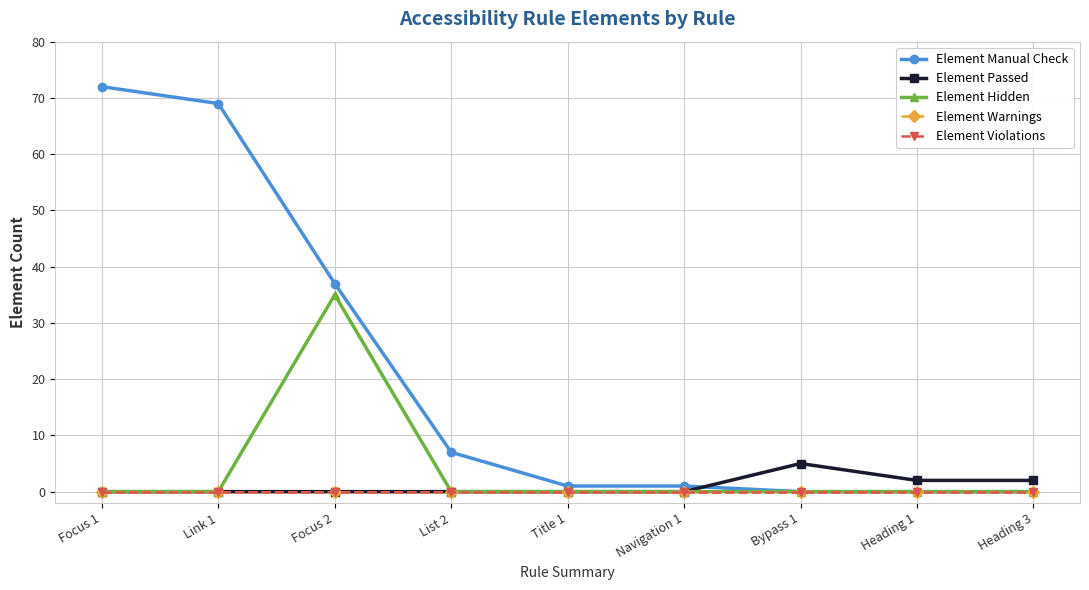

How many lines are shown in the chart?

5